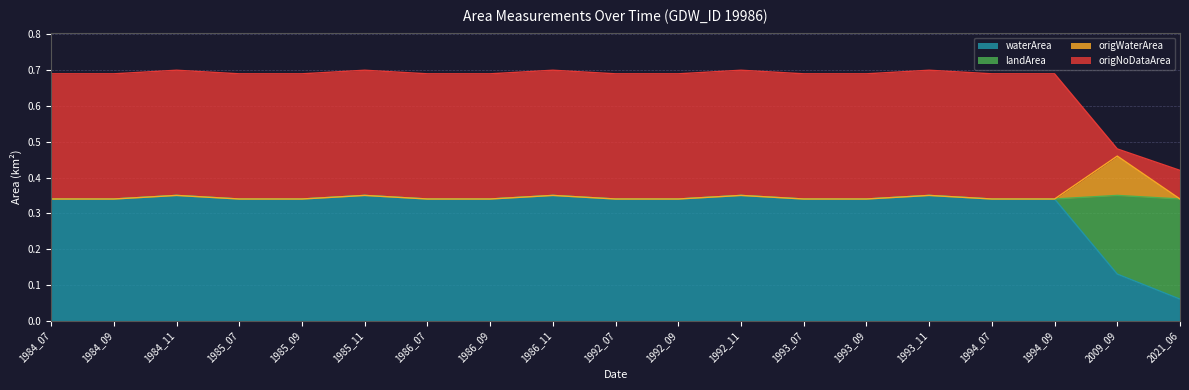

The value of waterArea at 1993_11 is 0.5. True or false?

False